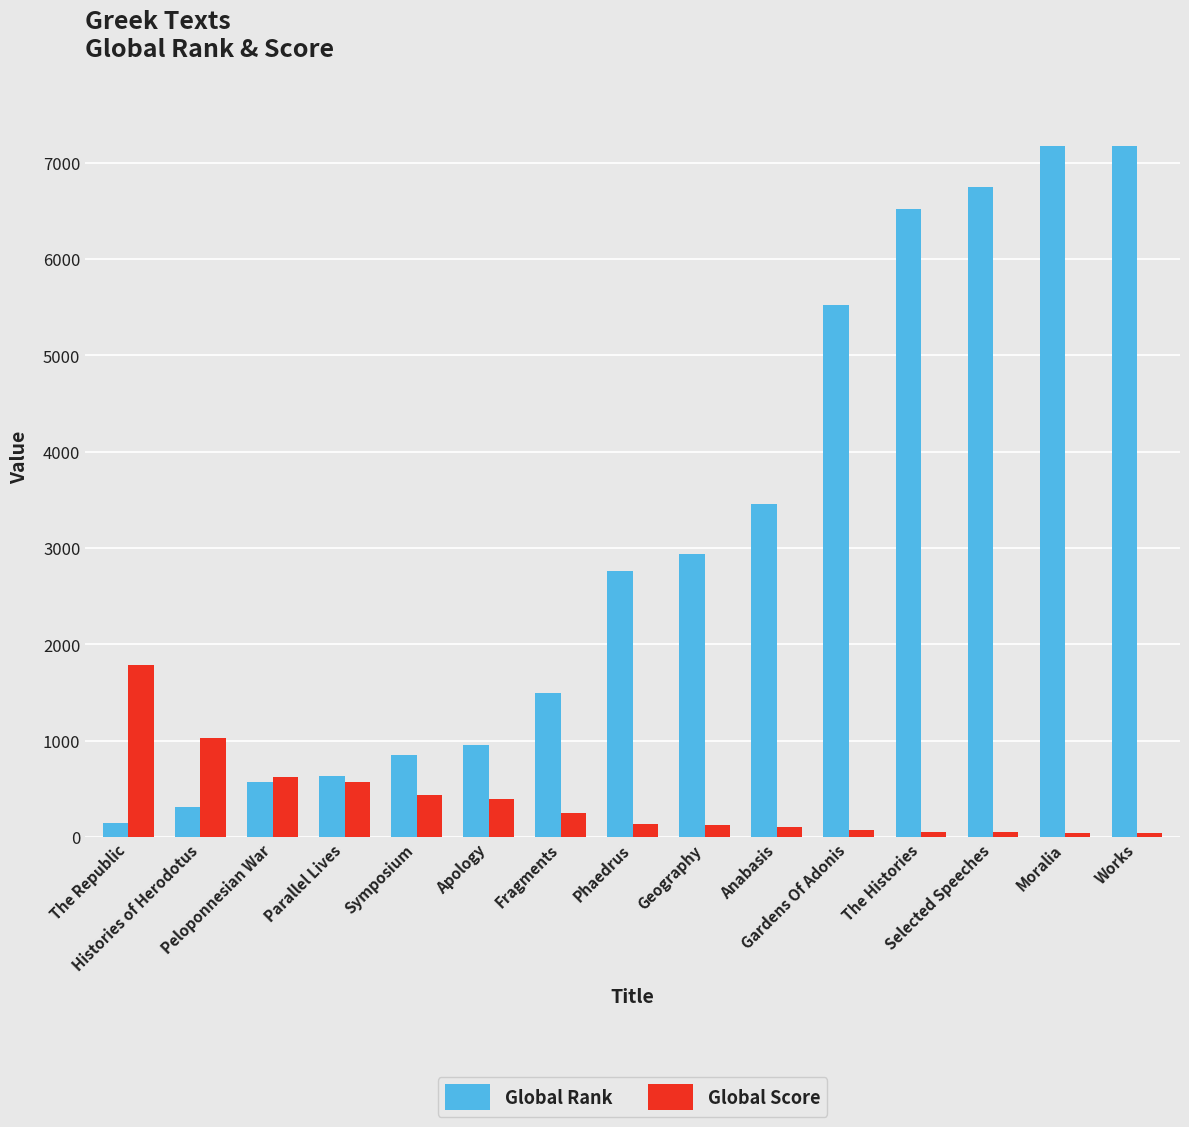

Which series changed the most between Fragments and Selected Speeches?

Global Rank